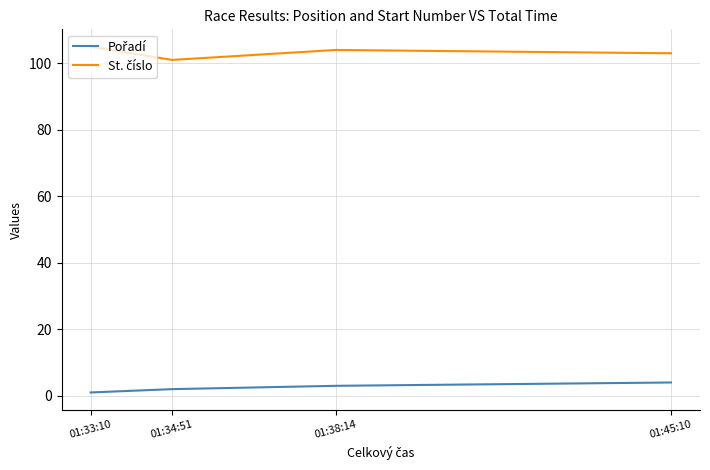

At how many categories does at least one series exceed 9?

4